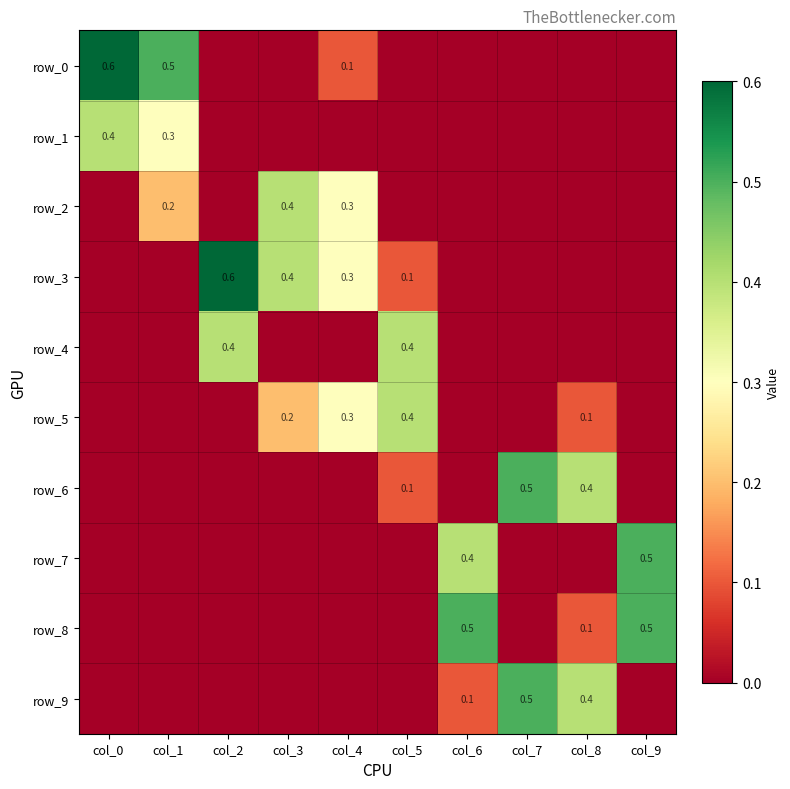

Reading right to left, transcribe all the data shown in this chart.

row_0: 0.0	0.0	0.0	0.0	0.0	0.1	0.0	0.0	0.5	0.6
row_1: 0.0	0.0	0.0	0.0	0.0	0.0	0.0	0.0	0.3	0.4
row_2: 0.0	0.0	0.0	0.0	0.0	0.3	0.4	0.0	0.2	0.0
row_3: 0.0	0.0	0.0	0.0	0.1	0.3	0.4	0.6	0.0	0.0
row_4: 0.0	0.0	0.0	0.0	0.4	0.0	0.0	0.4	0.0	0.0
row_5: 0.0	0.1	0.0	0.0	0.4	0.3	0.2	0.0	0.0	0.0
row_6: 0.0	0.4	0.5	0.0	0.1	0.0	0.0	0.0	0.0	0.0
row_7: 0.5	0.0	0.0	0.4	0.0	0.0	0.0	0.0	0.0	0.0
row_8: 0.5	0.1	0.0	0.5	0.0	0.0	0.0	0.0	0.0	0.0
row_9: 0.0	0.4	0.5	0.1	0.0	0.0	0.0	0.0	0.0	0.0